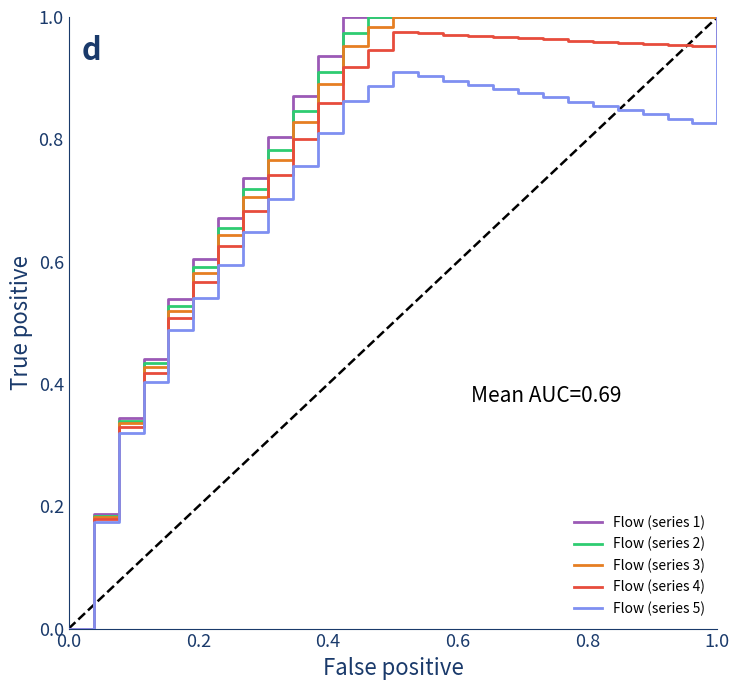

Does the chart have visible grid lines?

No